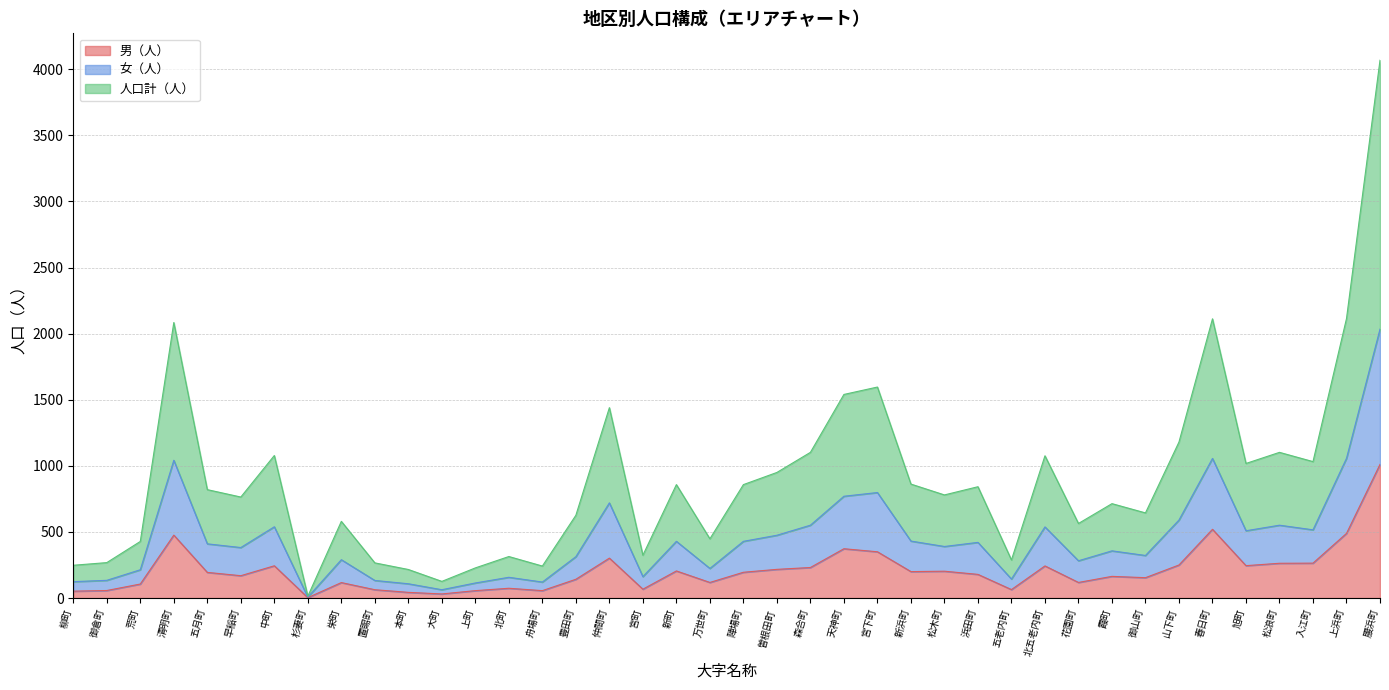

List the labels in order of 人口計（人） value, smallest first.

杉妻町, 大町, 本町, 上町, 舟場町, 柳町, 置賜町, 御倉町, 五老内町, 北町, 宮町, 荒町, 万世町, 花園町, 栄町, 豊田町, 御山町, 霞町, 早稲町, 松木町, 五月町, 浜田町, 新町, 陣場町, 新浜町, 曽根田町, 旭町, 入江町, 北五老内町, 中町, 森合町, 松浪町, 山下町, 仲間町, 天神町, 宮下町, 清明町, 春日町, 上浜町, 腰浜町